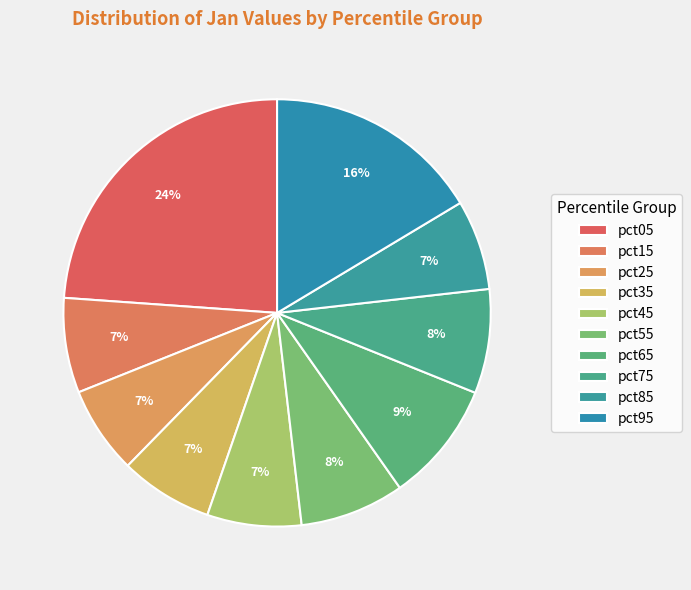

Does pct75 account for over 50% of the chart?

No